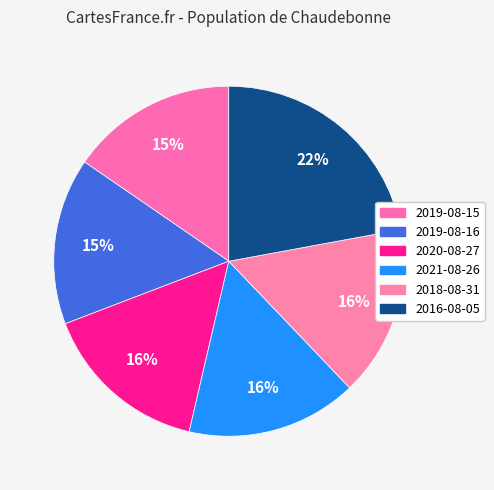

Which category has the smallest portion of the pie?

2019-08-15